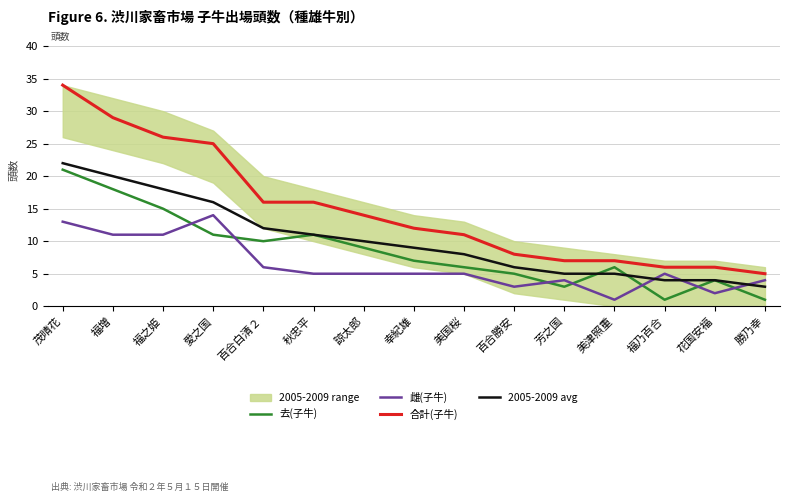

Rank the series by their maximum value, from lowest to highest.

雌(子牛), 去(子牛), 2005-2009 avg, 合計(子牛)